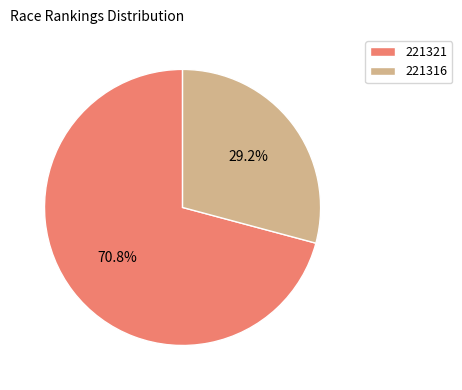

Rank the categories by value from lowest to highest.

221316, 221321